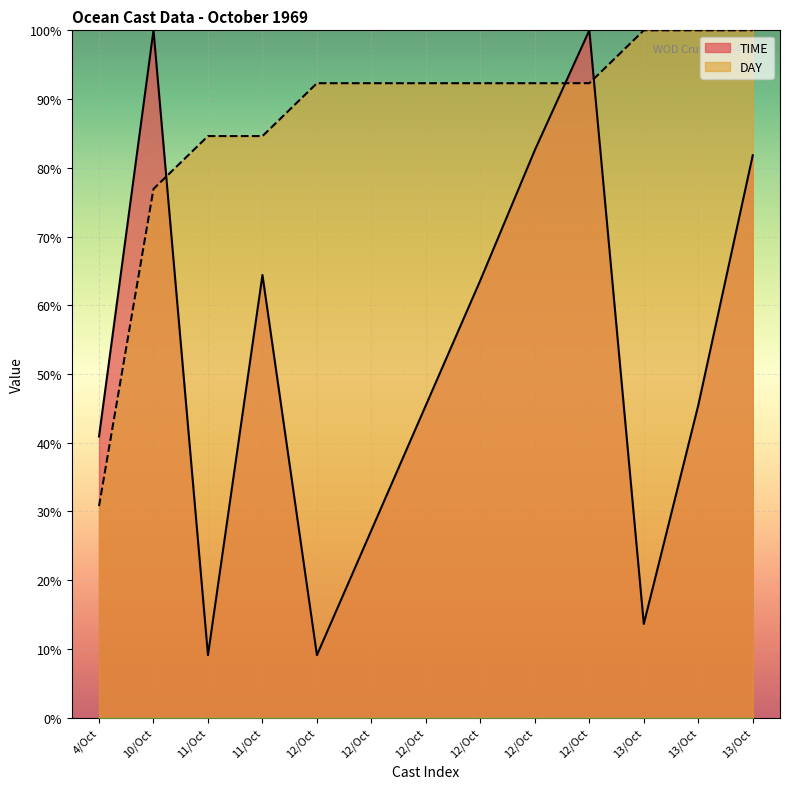

What is the approximate value of DAY at 11/Oct?

84.6